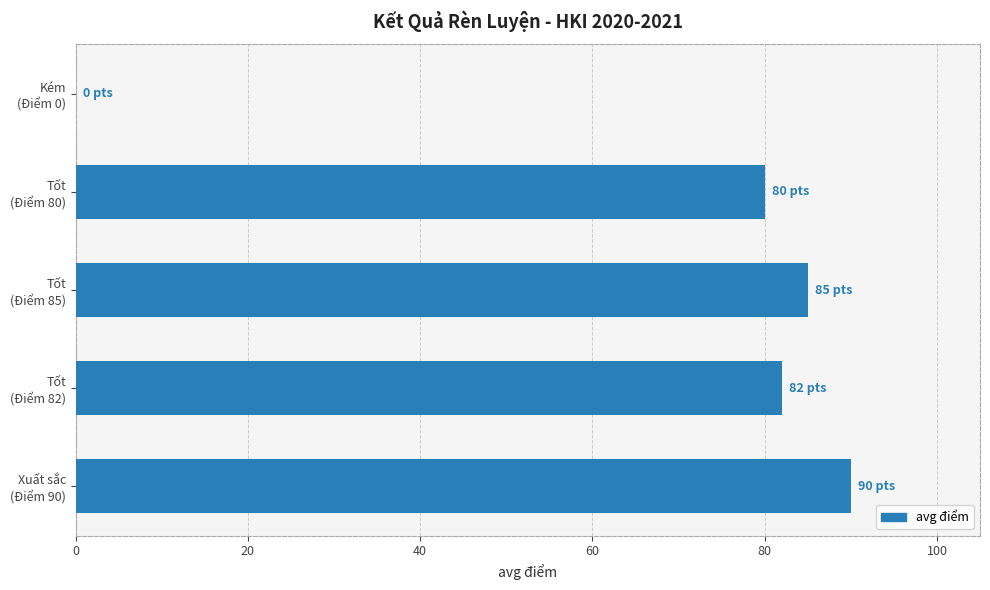

Count the number of categories in the chart.

5